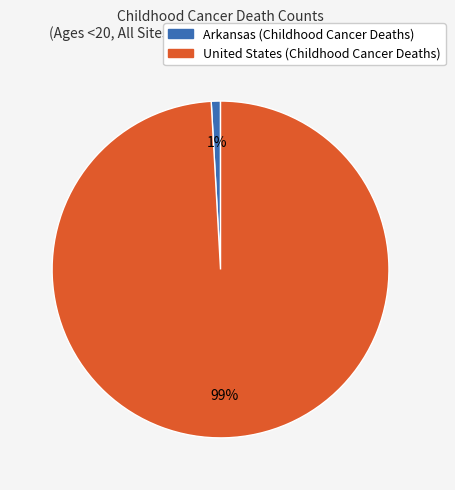

Is United States (Childhood Cancer Deaths) the majority of the pie?

Yes